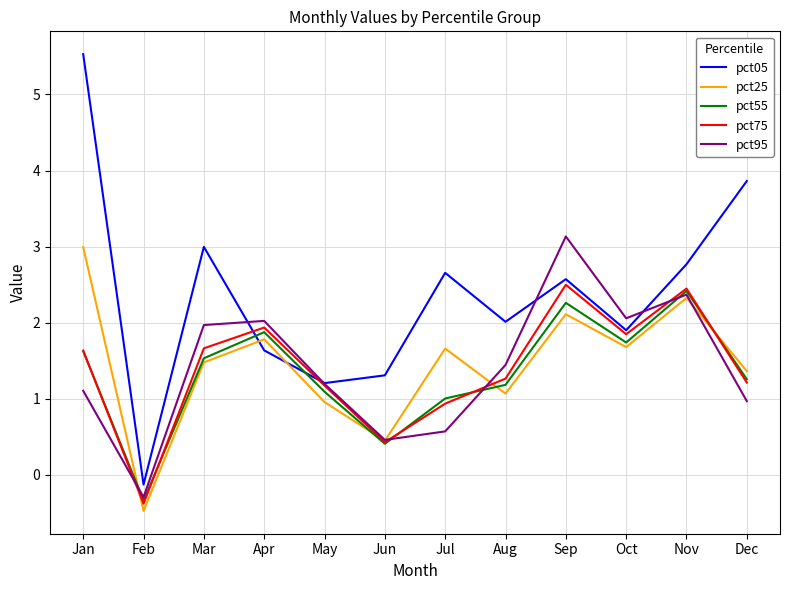

Which label corresponds to the largest value in the chart?

Jan